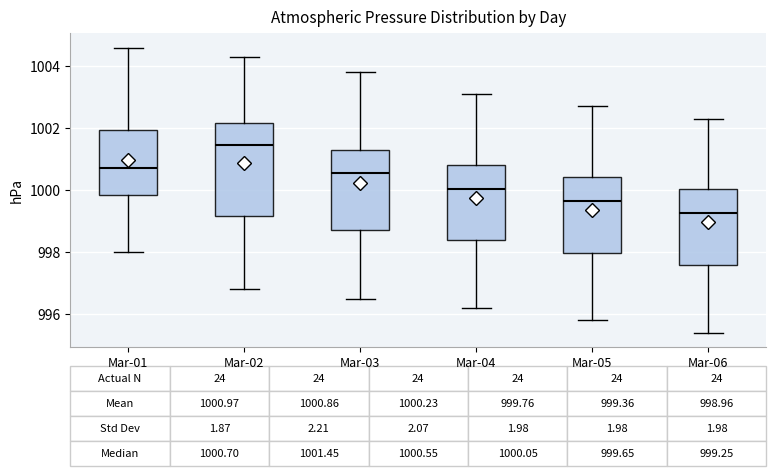

Comparing the boxes themselves (not the whiskers), which one is the tallest?

Mar-02